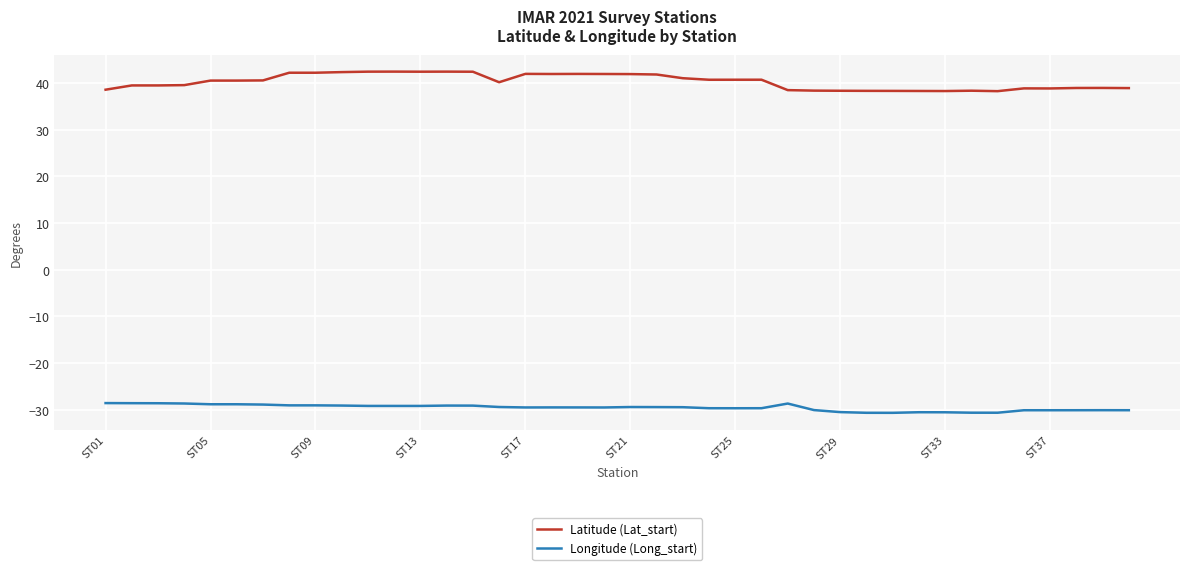

Rank the series by their average value, from highest to lowest.

Latitude (Lat_start), Longitude (Long_start)